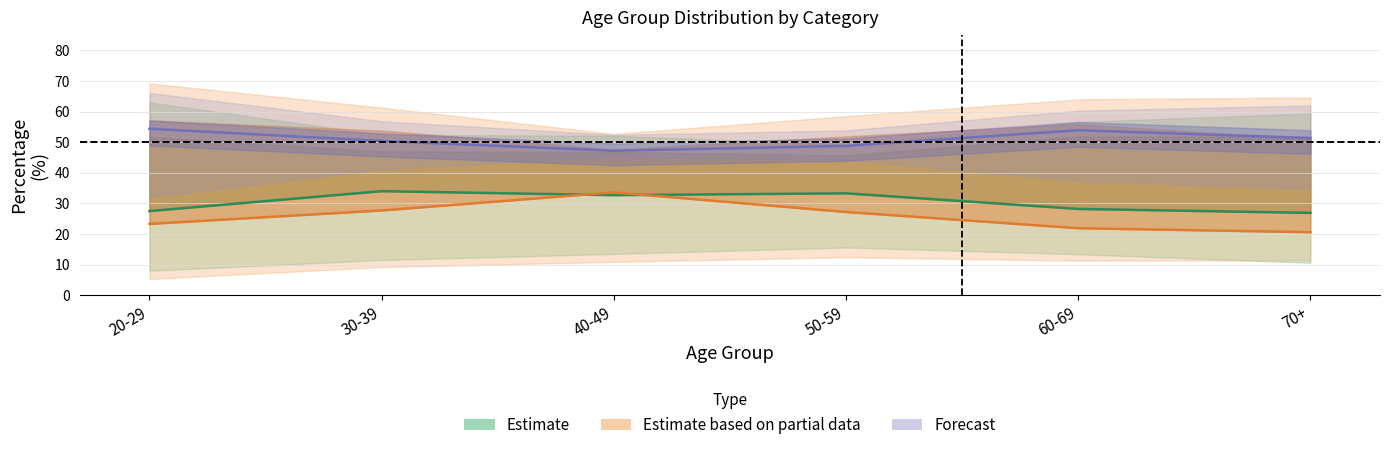

At which category does Forecast reach its first local peak?

60-69